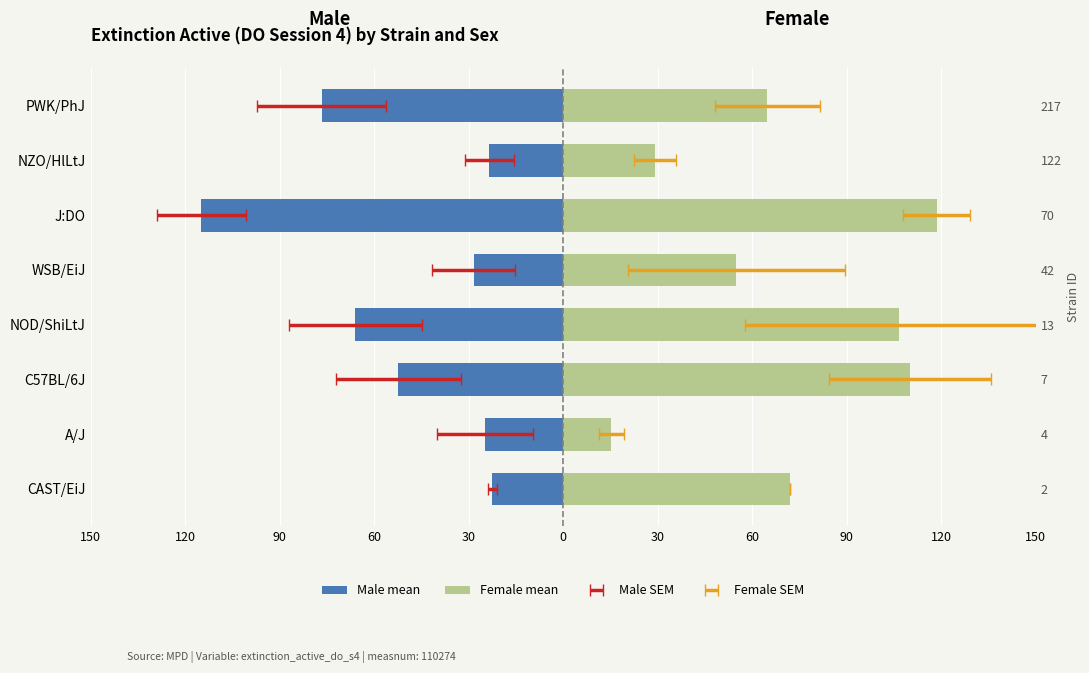

How many groups of bars are there?

8